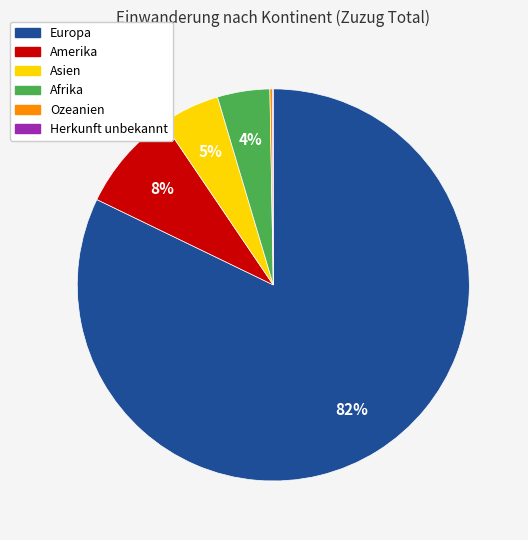

To the nearest percent, what is the average slice percentage?

17%